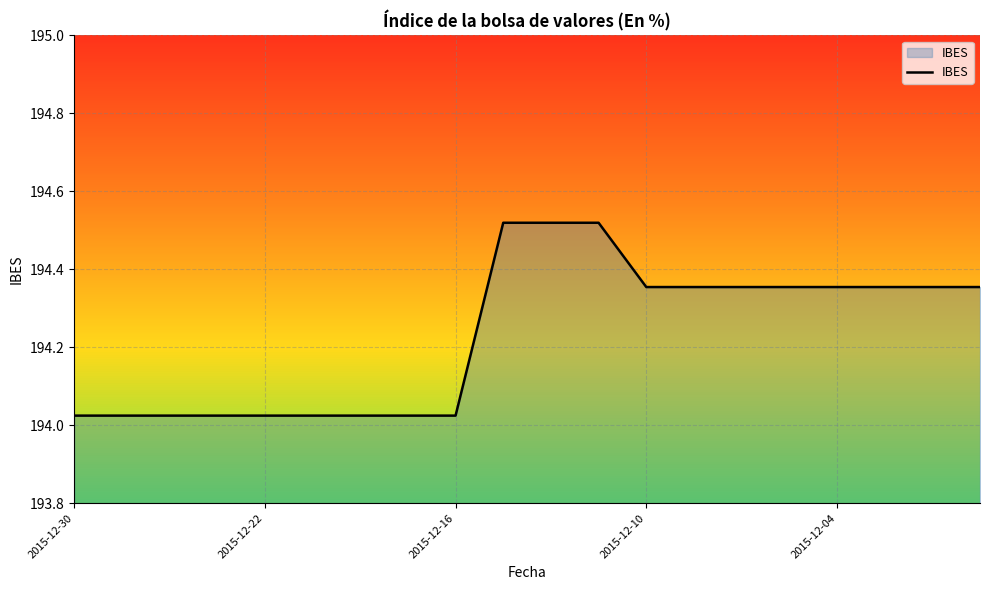

Does the chart have visible grid lines?

Yes